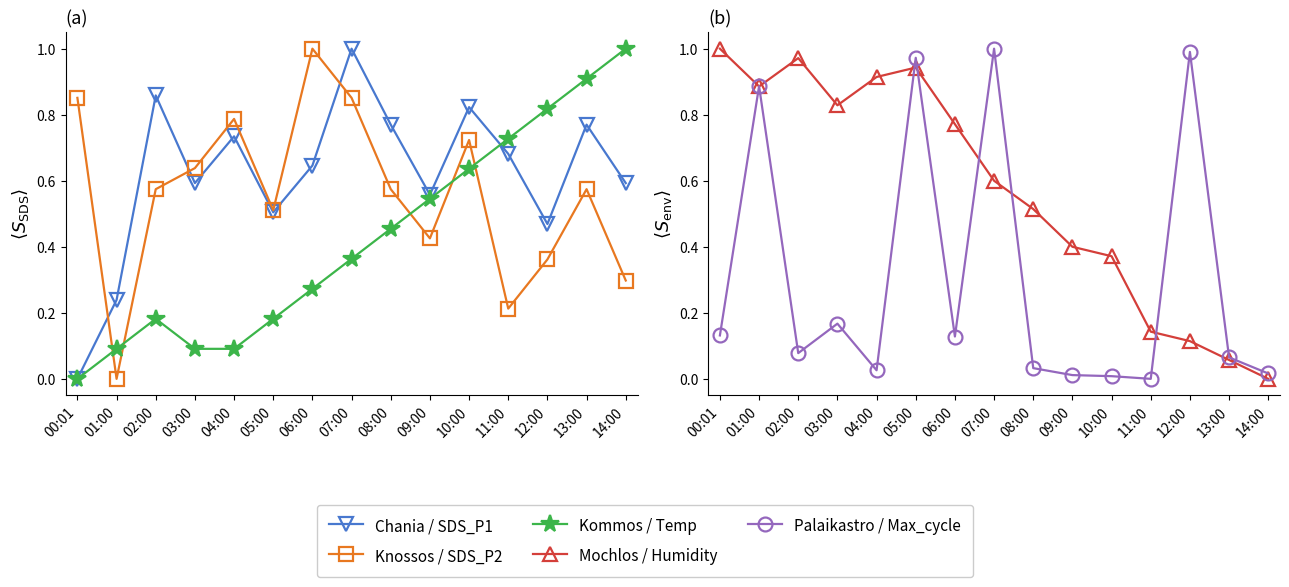

What is the label of the 10th point from the right?

05:00